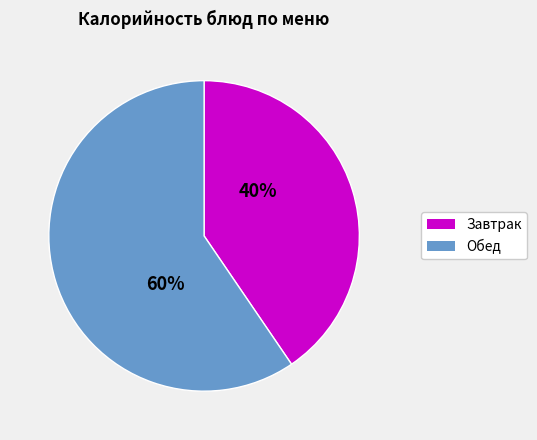

Is there any slice that represents more than half of the pie?

Yes